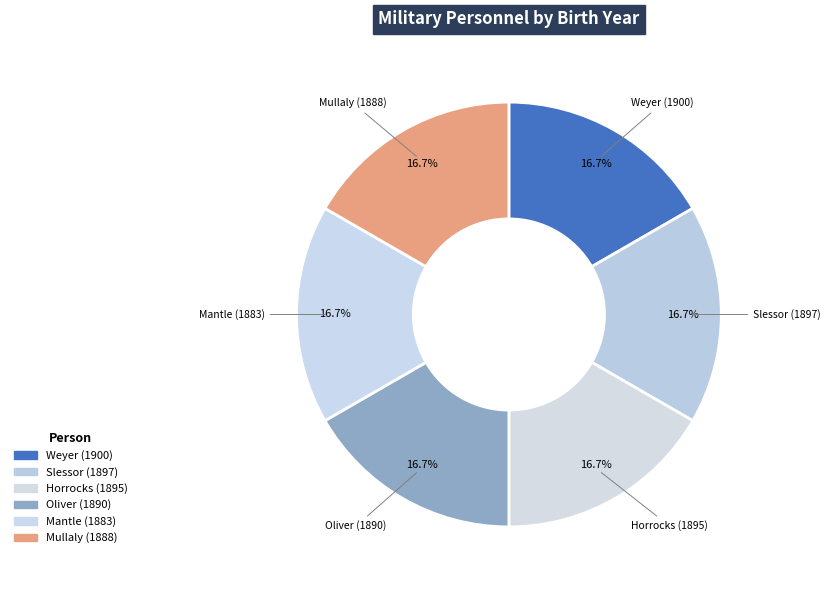

How many slices are in this pie chart?

6